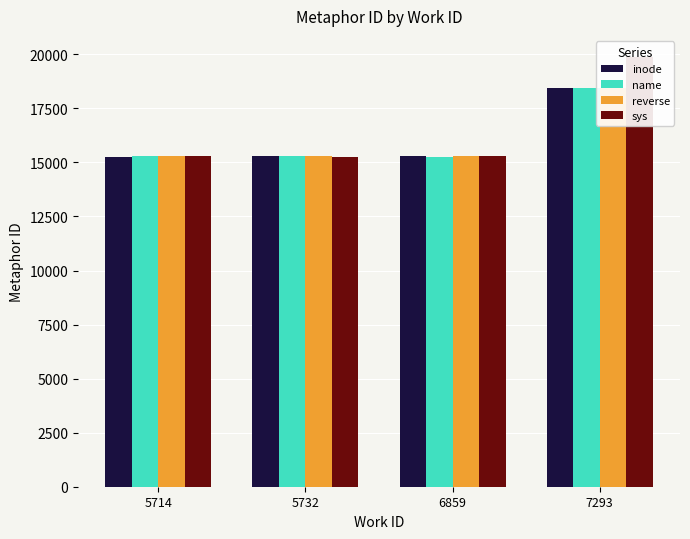

The inode series shows 15243 at 5714. True or false?

True